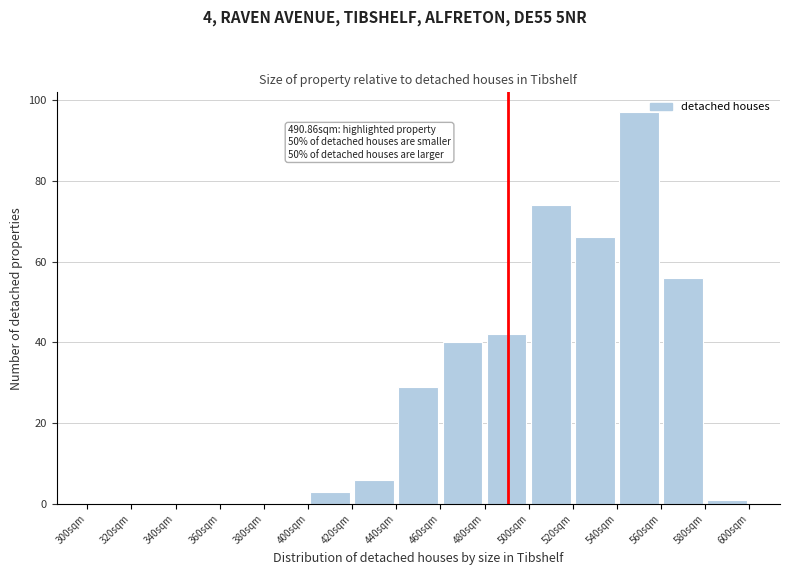

Which range on the x-axis has the tallest bar?

540 to 560